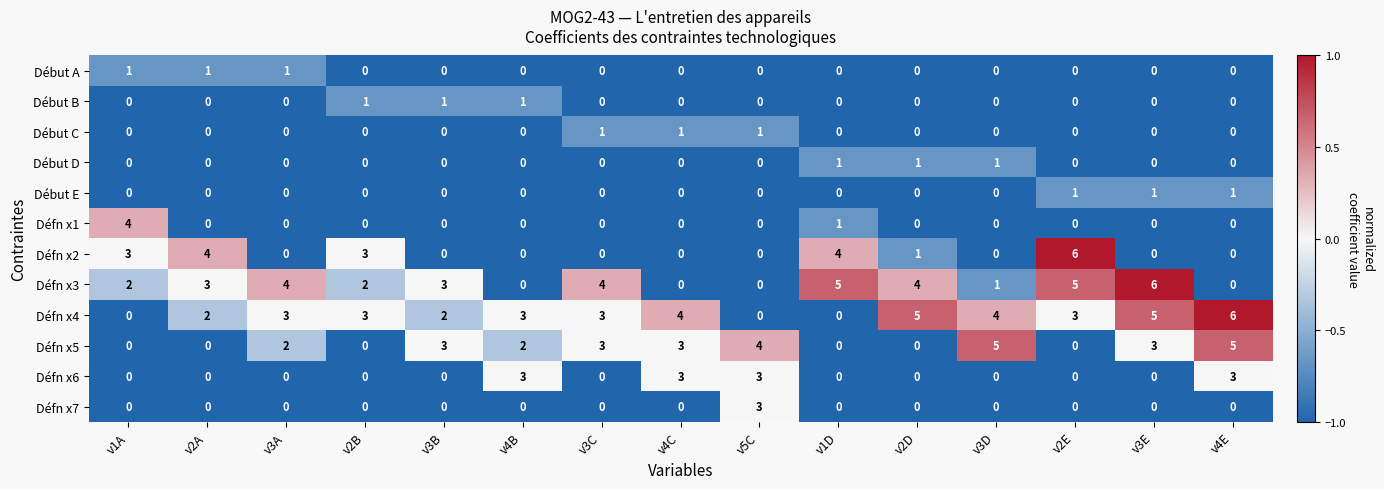

What is the average value of the Défn x3 series?

3